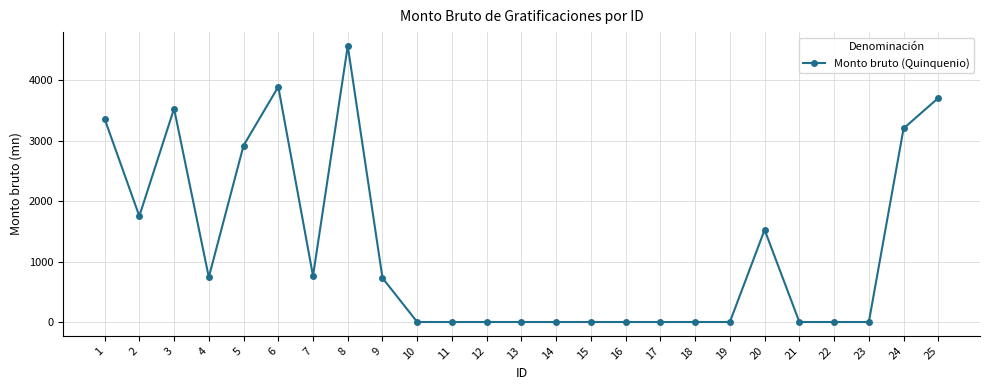

What is the difference between the maximum and minimum values?

4572.0